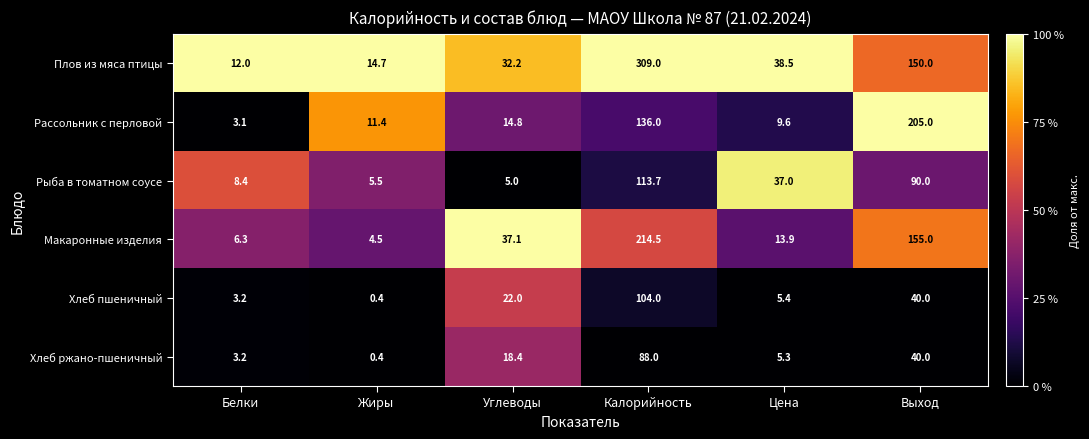

What is the difference between the highest and lowest values at Выход?

165.0